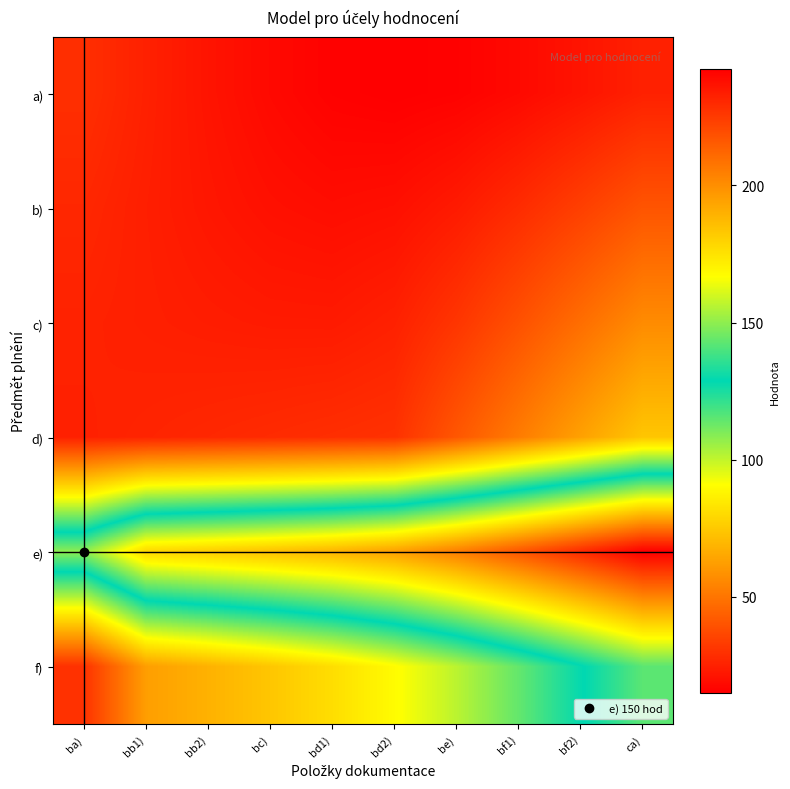

At how many categories does at least one series exceed 227?

2